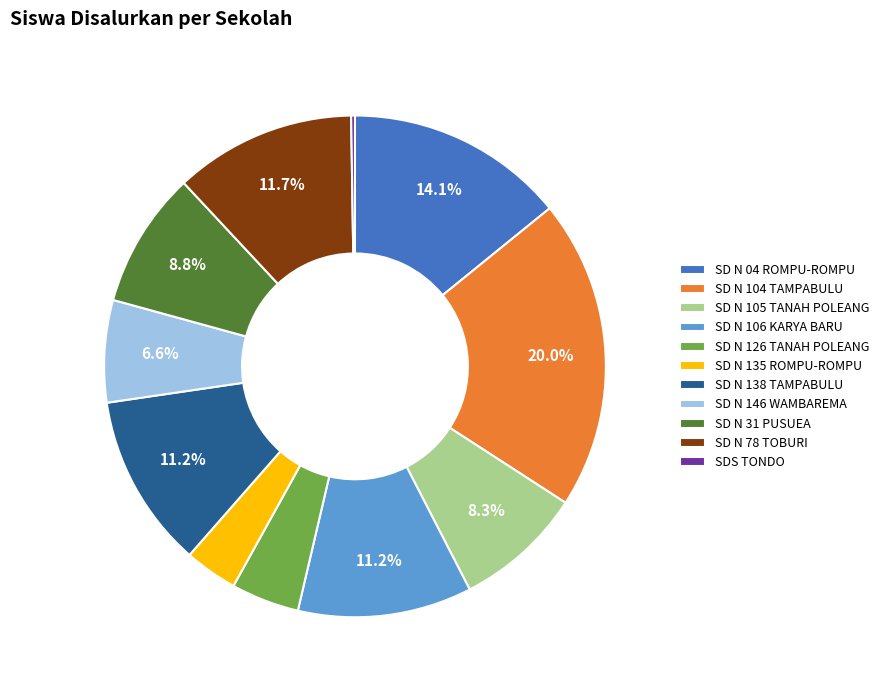

Does SD N 104 TAMPABULU account for over 50% of the chart?

No